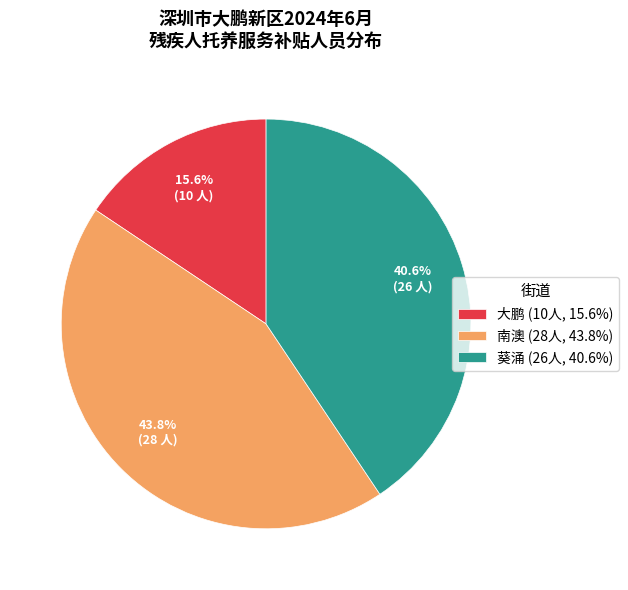

The 大鹏 slice represents 24% of the pie. True or false?

False